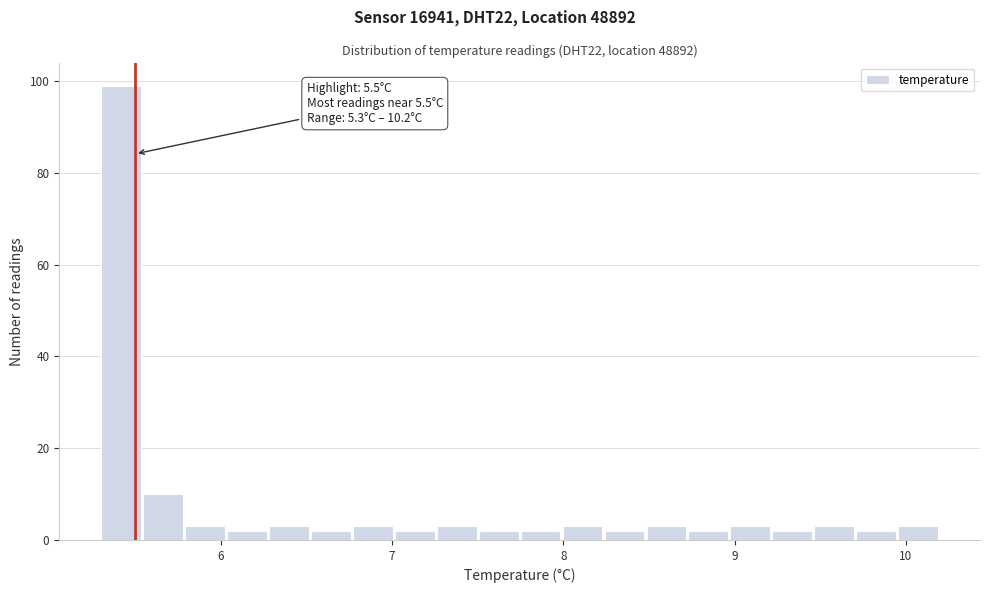

Read against the x-axis, roughly where is the centre of the tallest bar?

5.4